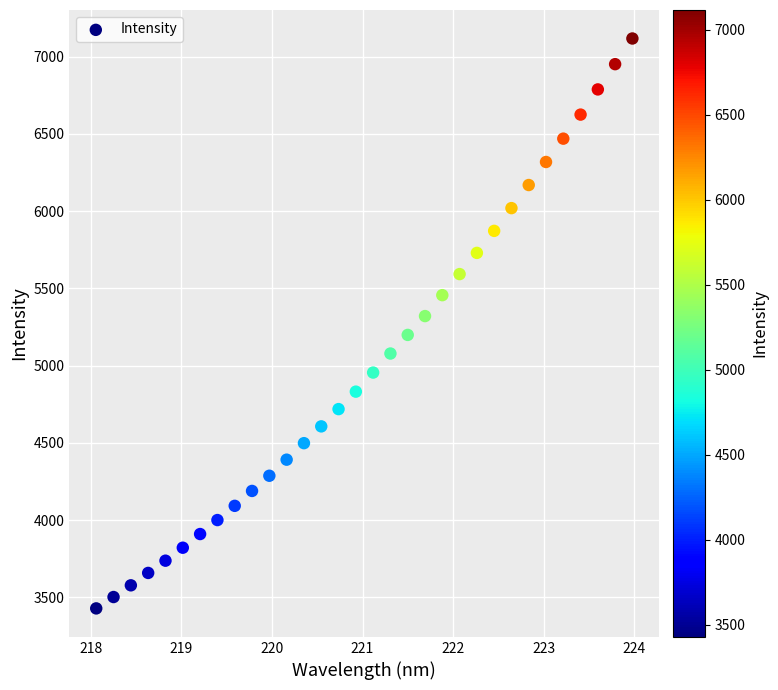

What is the range of Y values (max minus min)?

3688.7